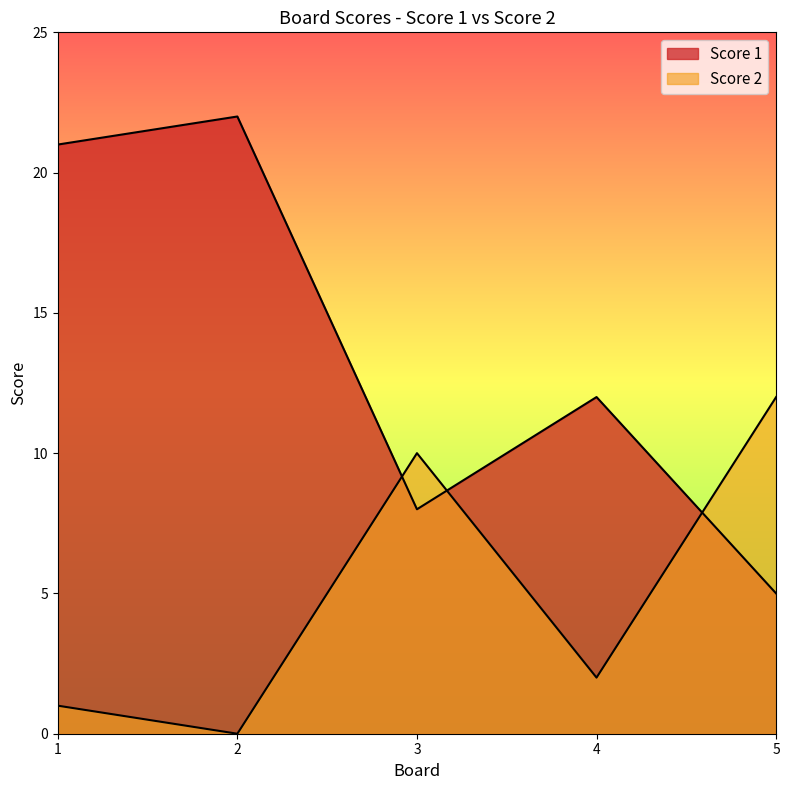

At how many categories does at least one series exceed 19?

2